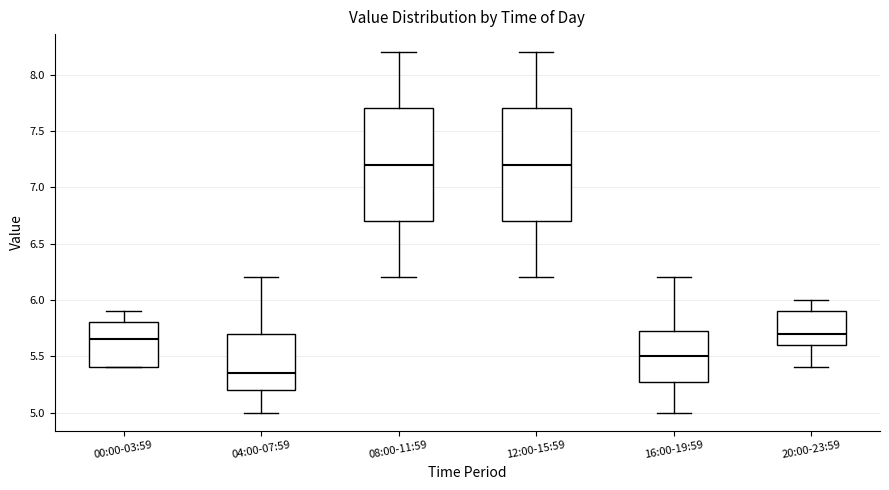

Reading left to right, transcribe this box plot: for each box, give where its median line is, the range the box spans, and where its two whiskers end, as read against the y-axis. The values are not printed on the chart, so give them approximately, as read against the axis.

00:00-03:59: median 5.65, box 5.40 to 5.80, whiskers 5.40 to 5.90
04:00-07:59: median 5.35, box 5.20 to 5.70, whiskers 5.00 to 6.20
08:00-11:59: median 7.20, box 6.70 to 7.70, whiskers 6.20 to 8.20
12:00-15:59: median 7.20, box 6.70 to 7.70, whiskers 6.20 to 8.20
16:00-19:59: median 5.50, box 5.30 to 5.75, whiskers 5.00 to 6.20
20:00-23:59: median 5.70, box 5.60 to 5.90, whiskers 5.40 to 6.00